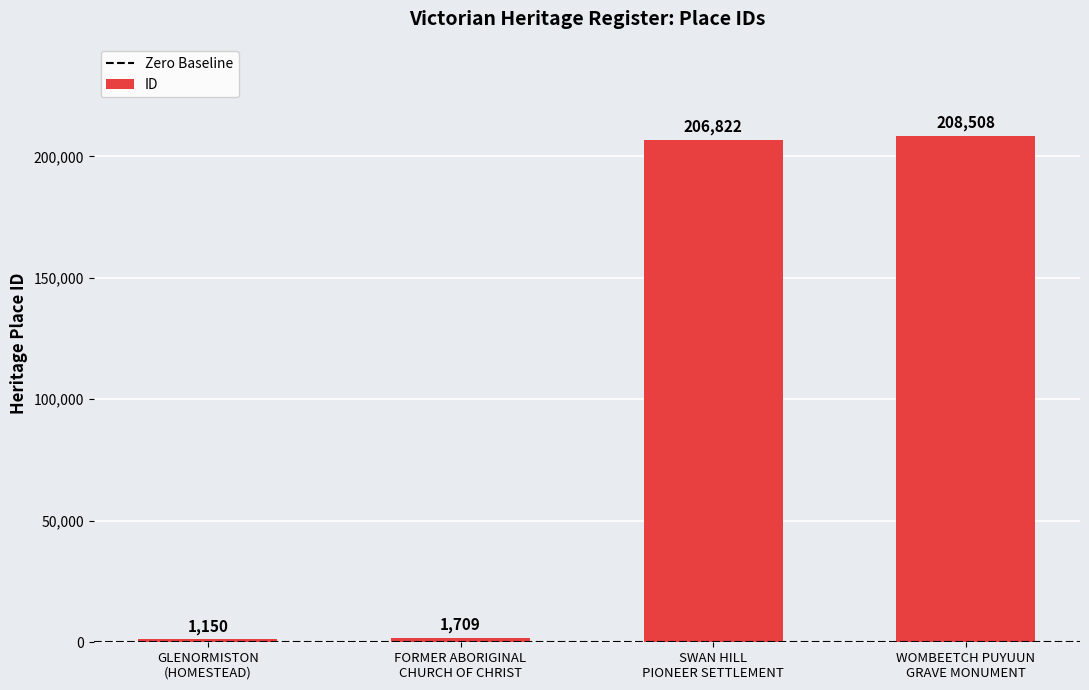

Reading left to right, list all the values displayed in this chart.

GLENORMISTON
(HOMESTEAD)=1150	FORMER ABORIGINAL
CHURCH OF CHRIST=1709	SWAN HILL
PIONEER SETTLEMENT=206822	WOMBEETCH PUYUUN
GRAVE MONUMENT=208508